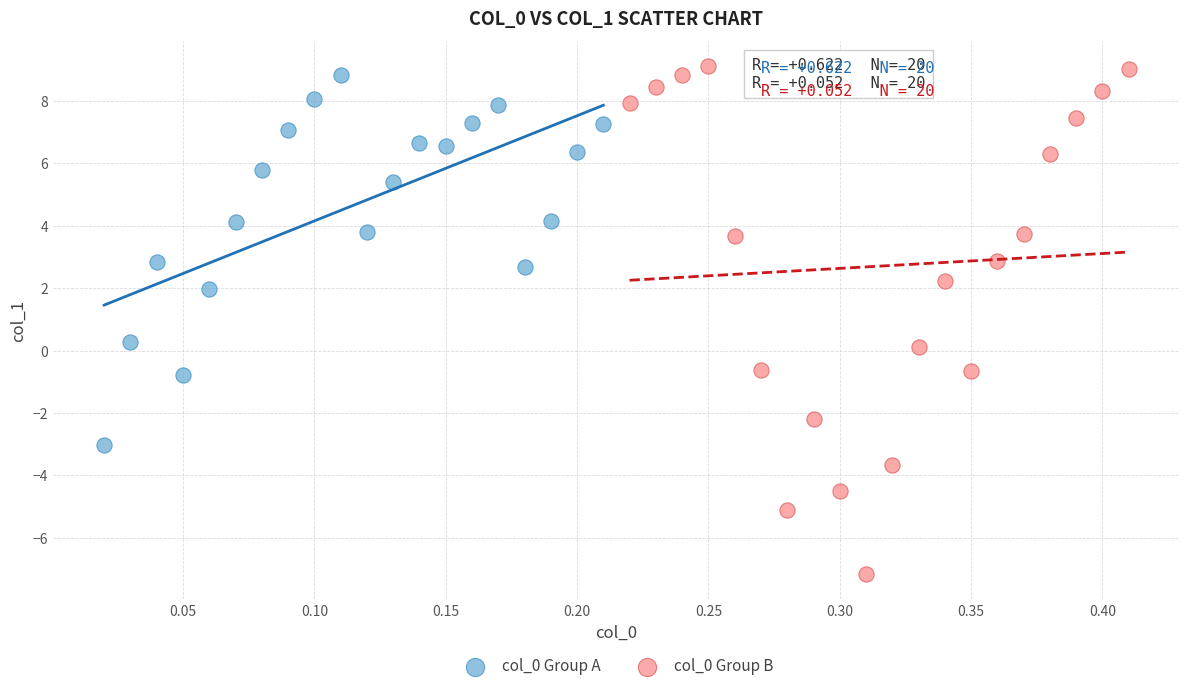

What are all the series names shown in the legend?

col_0 Group A, col_0 Group B